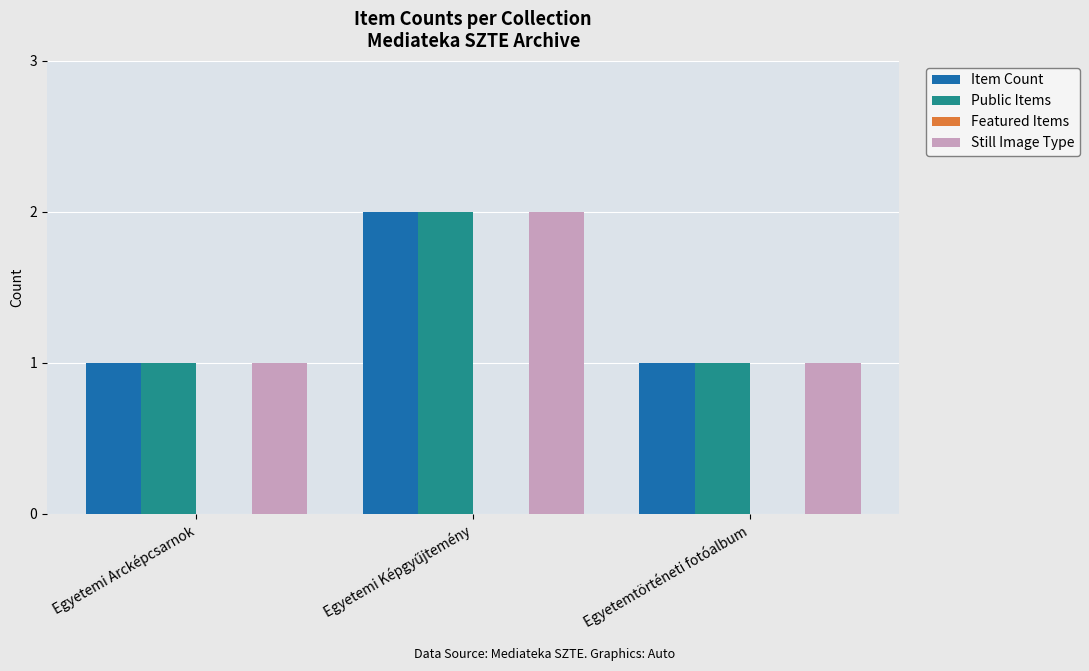

What is the total value across all series at Egyetemi Arcképcsarnok?

3